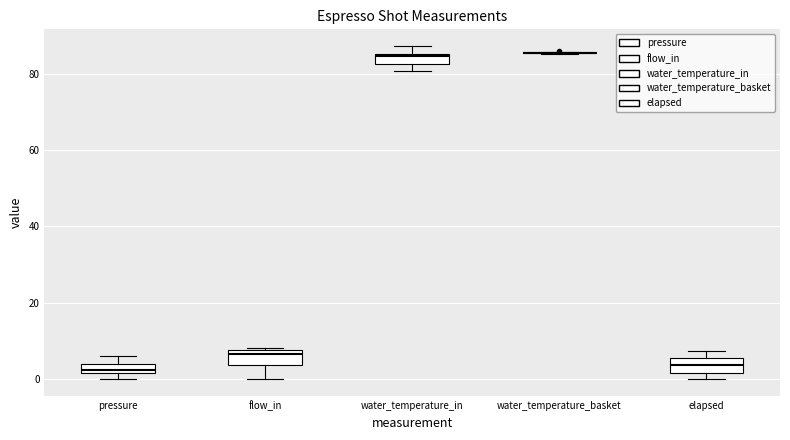

Where is the upper edge of the box for pressure on the y-axis? The values are not printed on the chart, so give them approximately, as read against the axis.

4